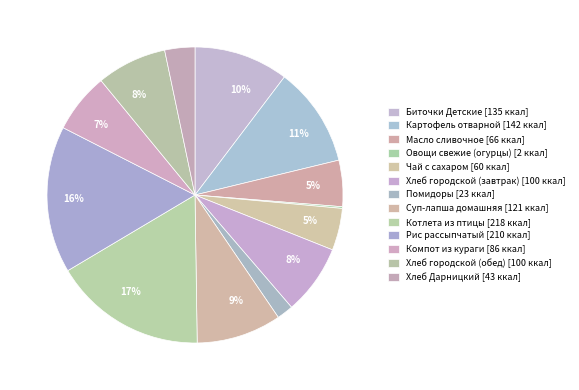

Count the number of slices in the pie.

13